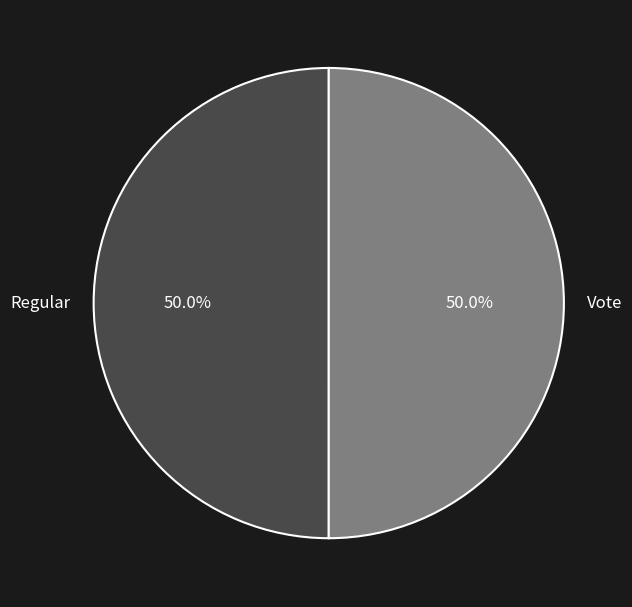

To the nearest percent, what is the combined percentage of Vote and Regular?

100%